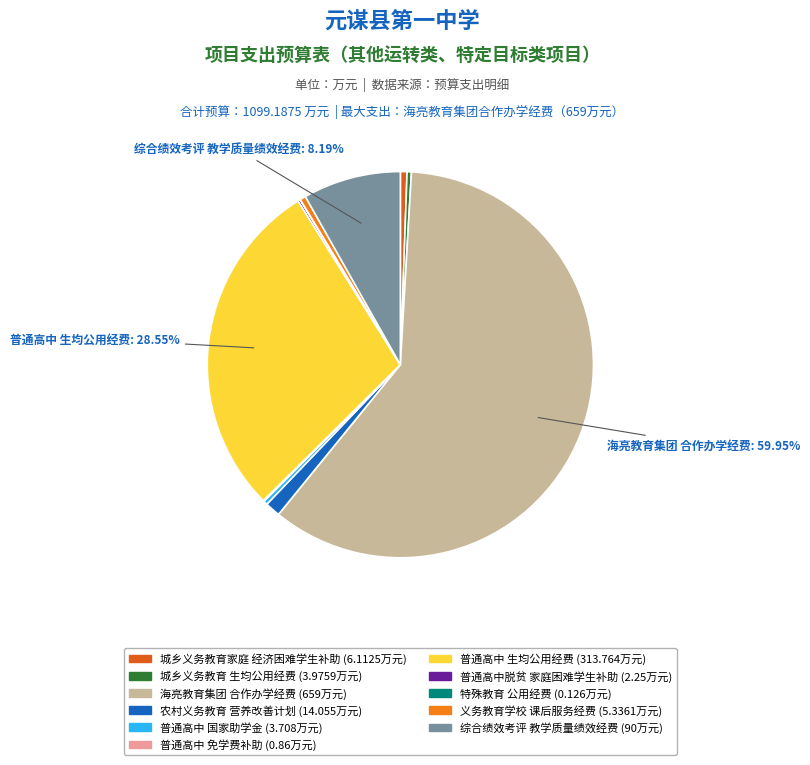

Does any single category account for the majority?

Yes